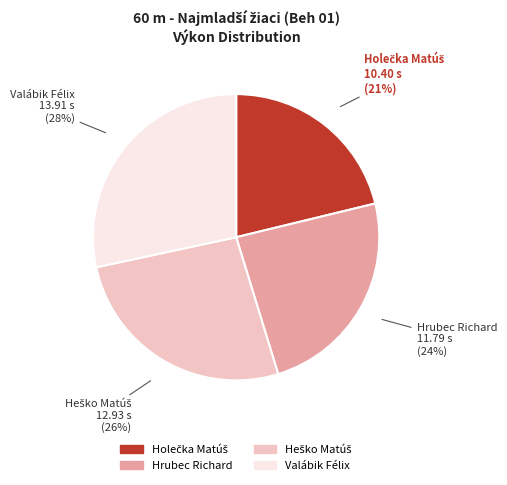

What percentage is the Hrubec Richard slice, to the nearest percent?

24%